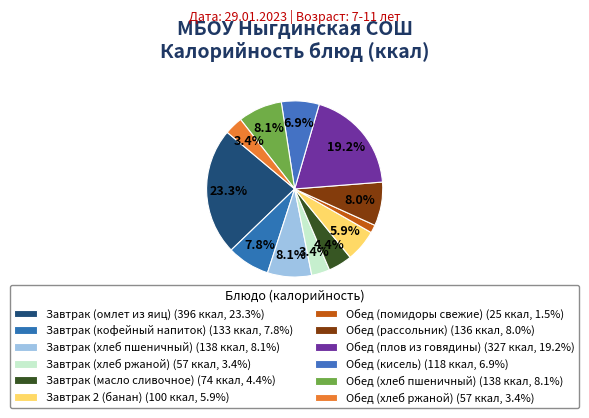

True or false: Завтрак (кофейный напиток) accounts for 8% of the total.

True